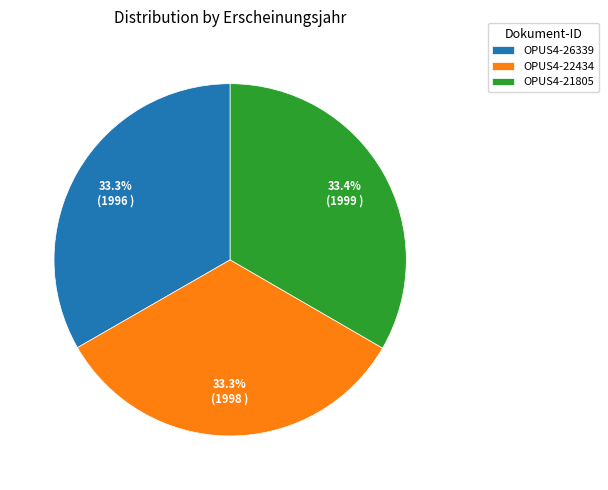

Combined, what portion of the pie is OPUS4-22434 and OPUS4-26339?

66.6%